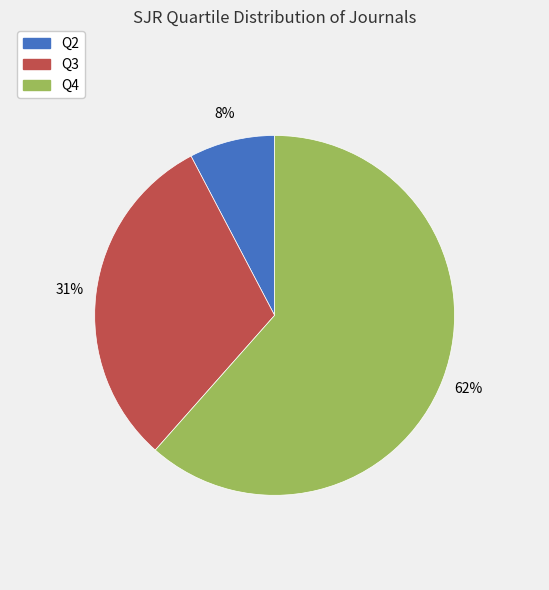

What is the smallest slice in the pie chart?

Q2